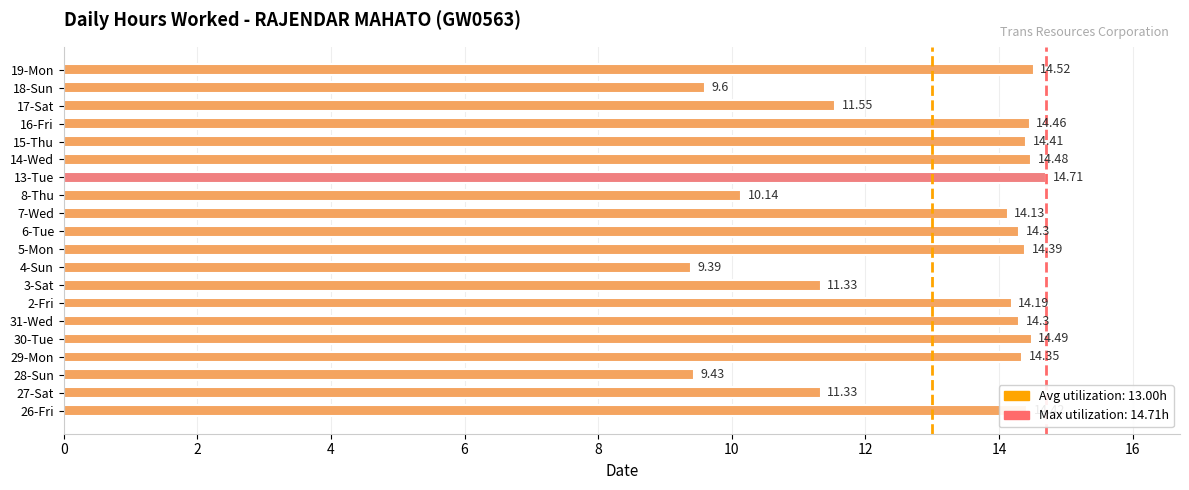

What is the difference between the maximum and minimum values?

5.3